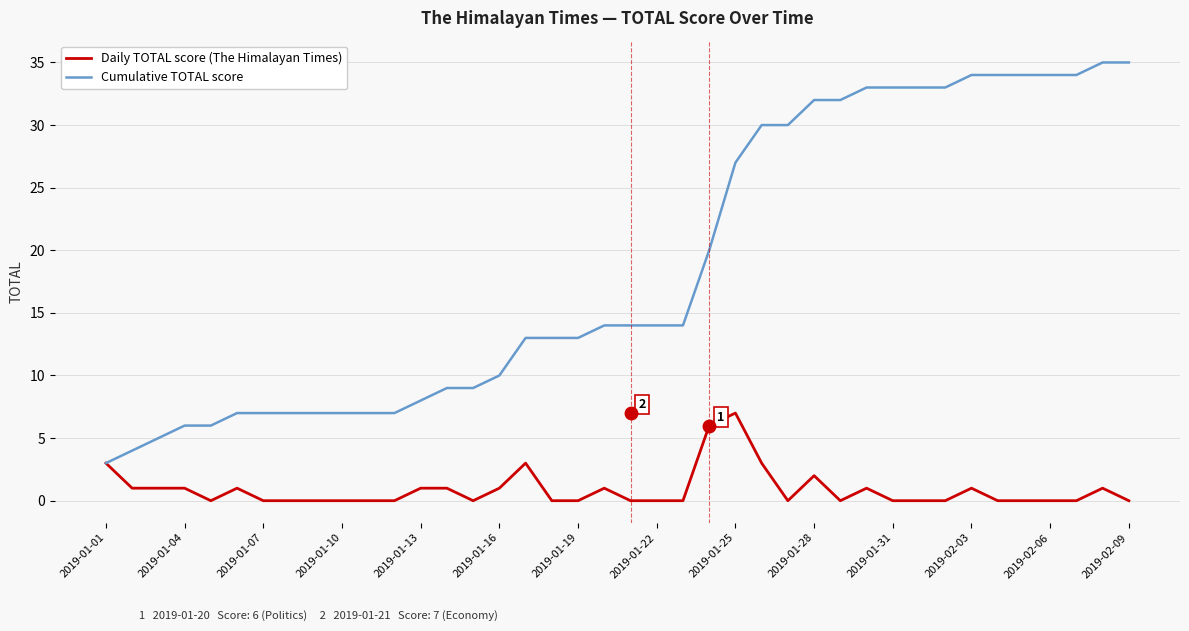

What is the difference between the maximum and minimum values in the Cumulative TOTAL score series?

32